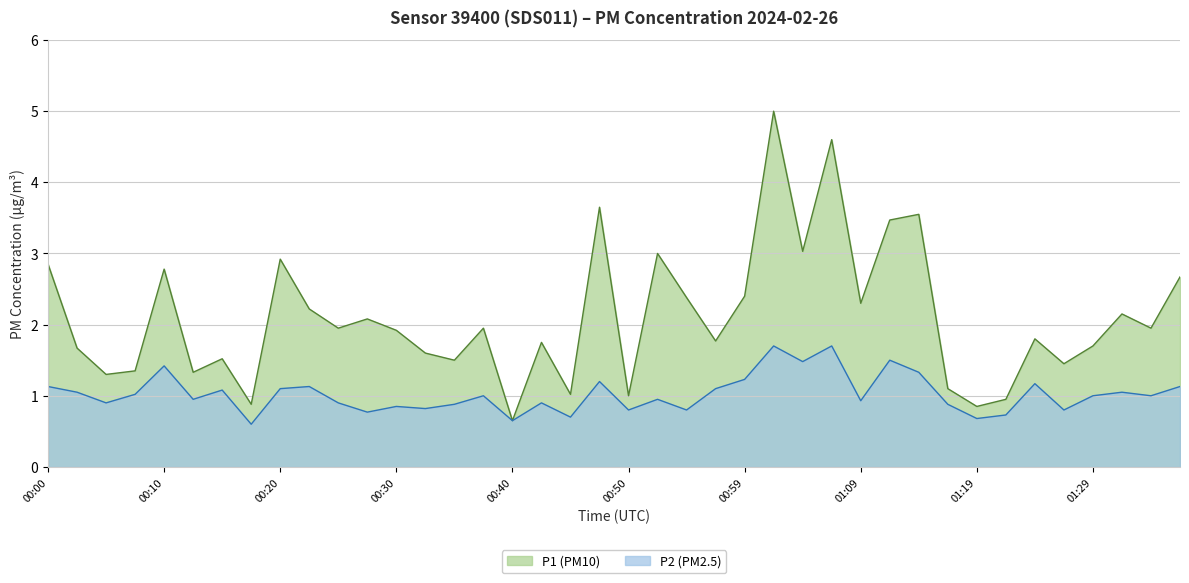

Reading left to right, list all the values displayed in this chart.

P1: 00:00=2.9	00:02=1.7	00:05=1.3	00:07=1.4	00:10=2.8	00:12=1.3	00:15=1.5	00:17=0.9	00:20=2.9	00:22=2.2	00:25=1.9	00:27=2.1	00:30=1.9	00:32=1.6	00:35=1.5	00:37=1.9	00:40=0.7	00:42=1.8	00:45=1.0	00:47=3.6	00:50=1.0	00:52=3.0	00:54=2.4	00:57=1.8	00:59=2.4	01:02=5.0	01:04=3.0	01:07=4.6	01:09=2.3	01:12=3.5	01:14=3.5	01:17=1.1	01:19=0.8	01:22=0.9	01:24=1.8	01:27=1.4	01:29=1.7	01:32=2.1	01:34=1.9	01:37=2.7
P2: 00:00=1.1	00:02=1.1	00:05=0.9	00:07=1.0	00:10=1.4	00:12=0.9	00:15=1.1	00:17=0.6	00:20=1.1	00:22=1.1	00:25=0.9	00:27=0.8	00:30=0.8	00:32=0.8	00:35=0.9	00:37=1.0	00:40=0.7	00:42=0.9	00:45=0.7	00:47=1.2	00:50=0.8	00:52=0.9	00:54=0.8	00:57=1.1	00:59=1.2	01:02=1.7	01:04=1.5	01:07=1.7	01:09=0.9	01:12=1.5	01:14=1.3	01:17=0.9	01:19=0.7	01:22=0.7	01:24=1.2	01:27=0.8	01:29=1.0	01:32=1.1	01:34=1.0	01:37=1.1